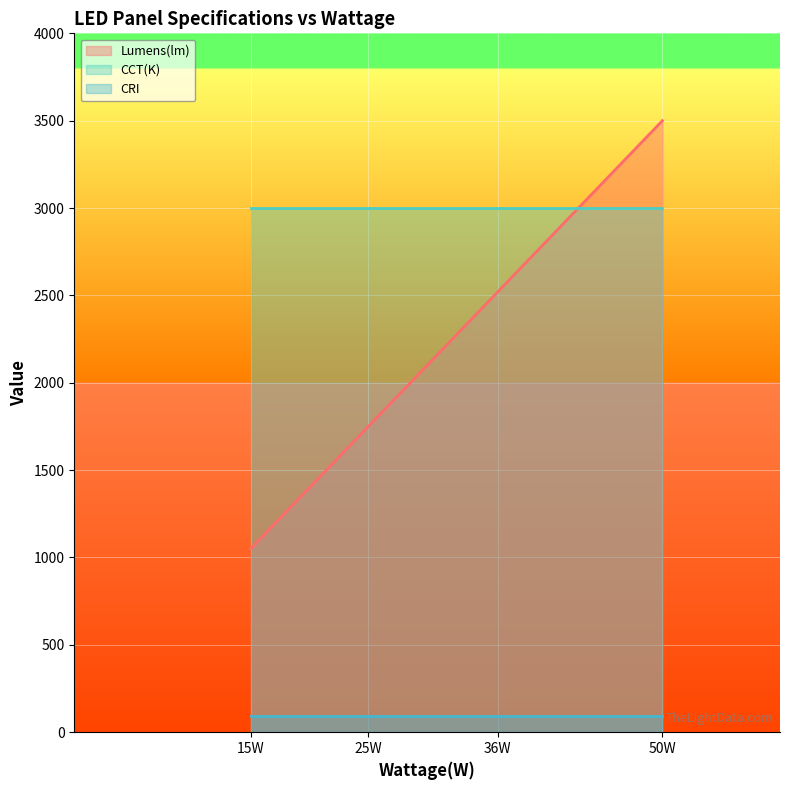

What is the lowest value of the Lumens(lm) series?

1050